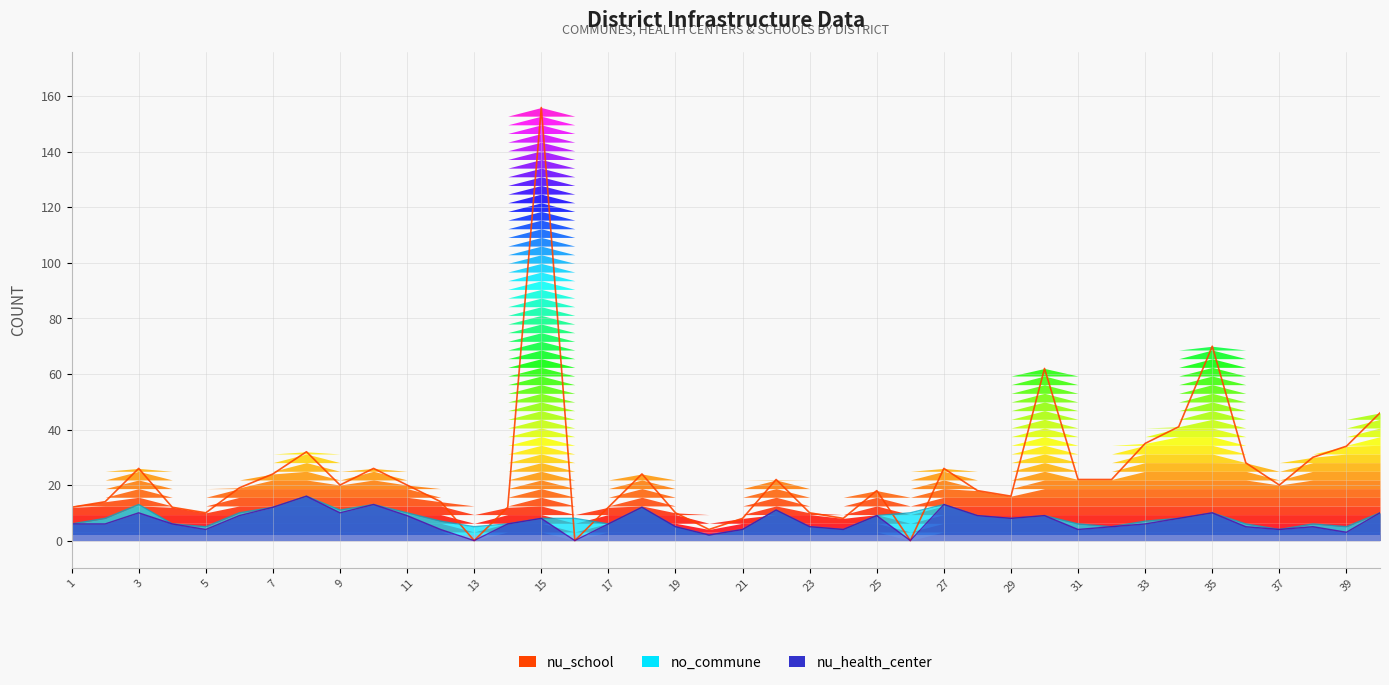

What is the approximate value of nu_health_center at 30, to the nearest 10?

10